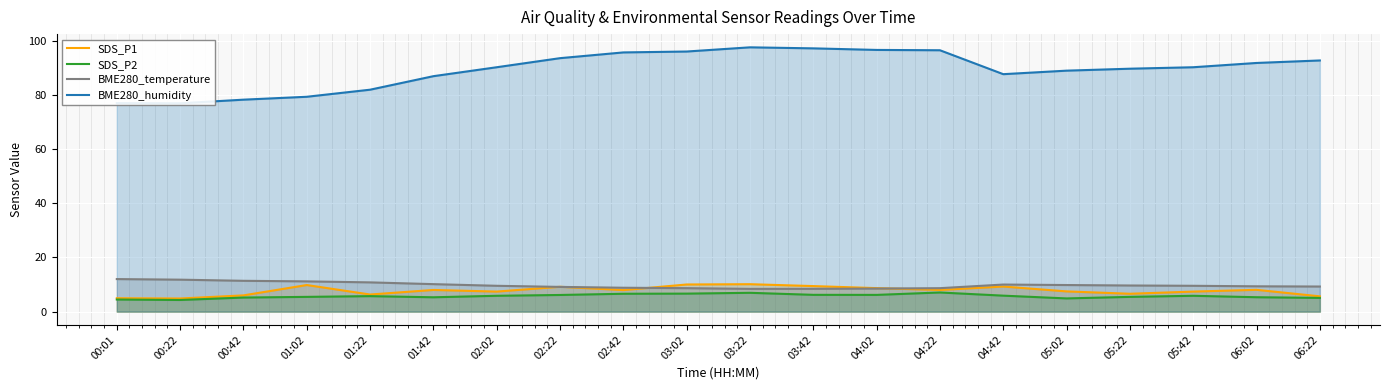

Does the chart display data point markers on the line(s)?

No